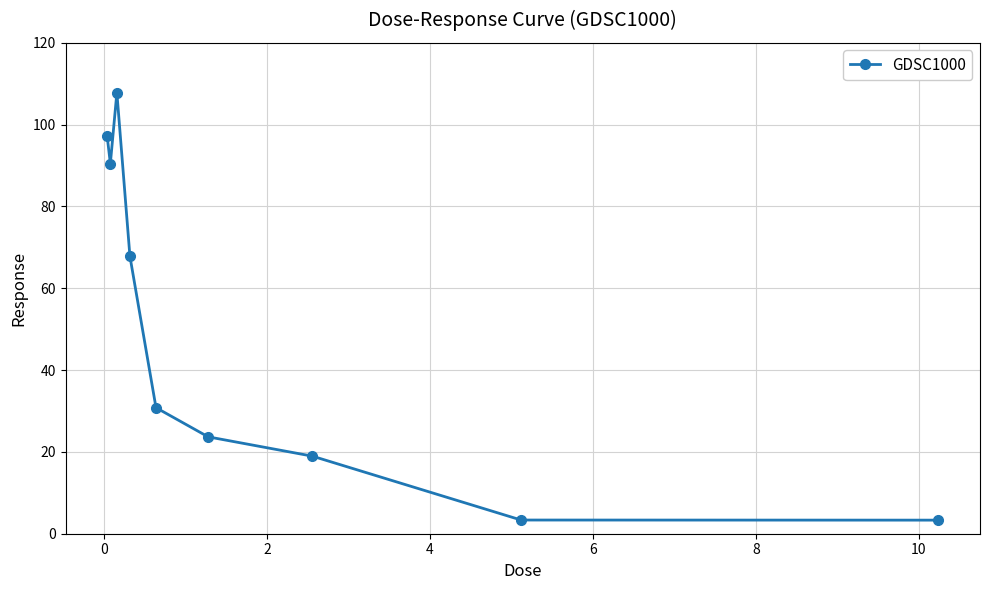

How many lines are shown in the chart?

1